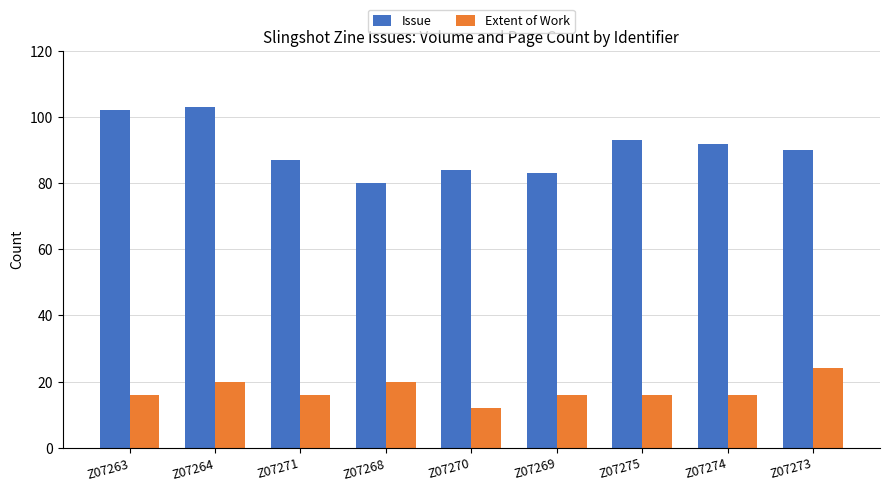

Which series has the largest range (max minus min)?

Issue